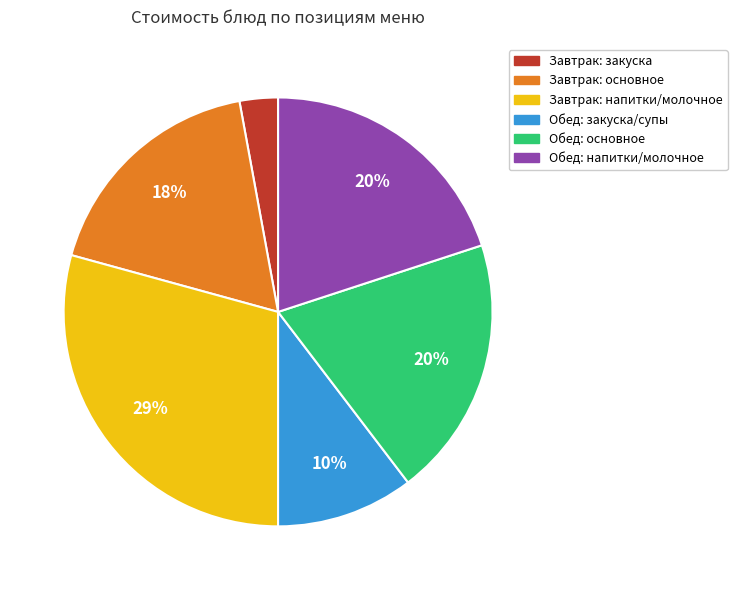

To the nearest percent, what is the average slice percentage?

17%